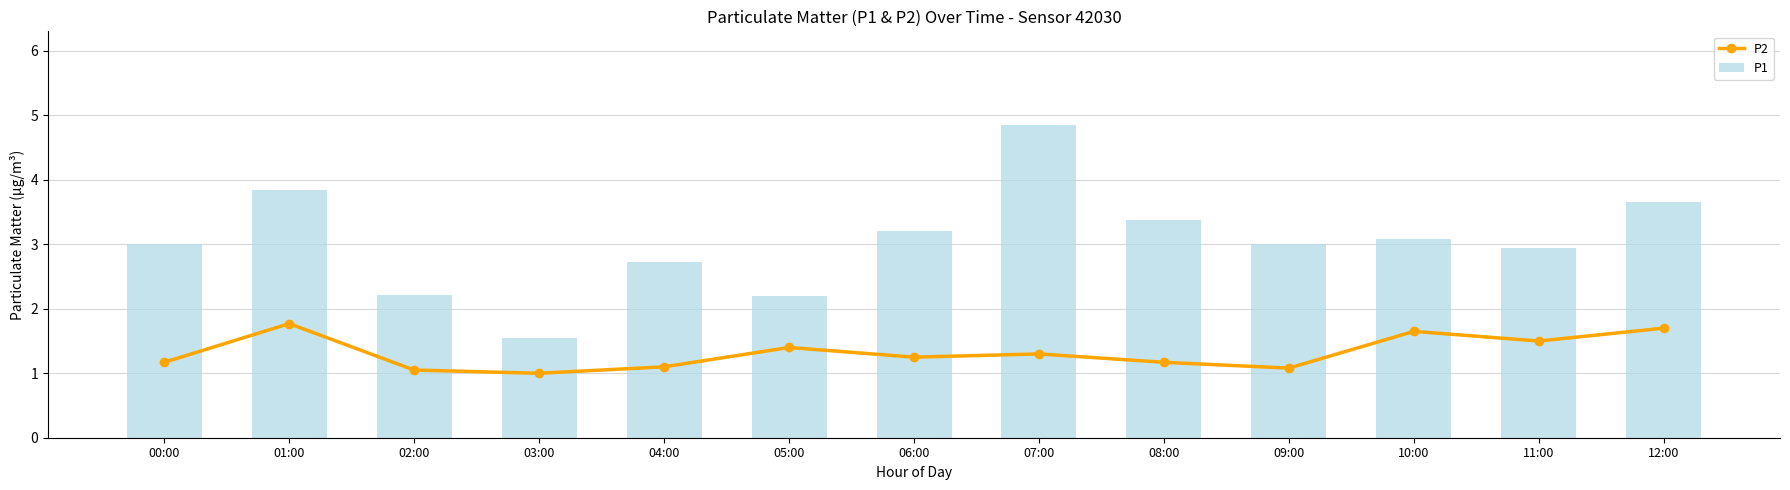

At which label does P1 first exceed 3?

01:00